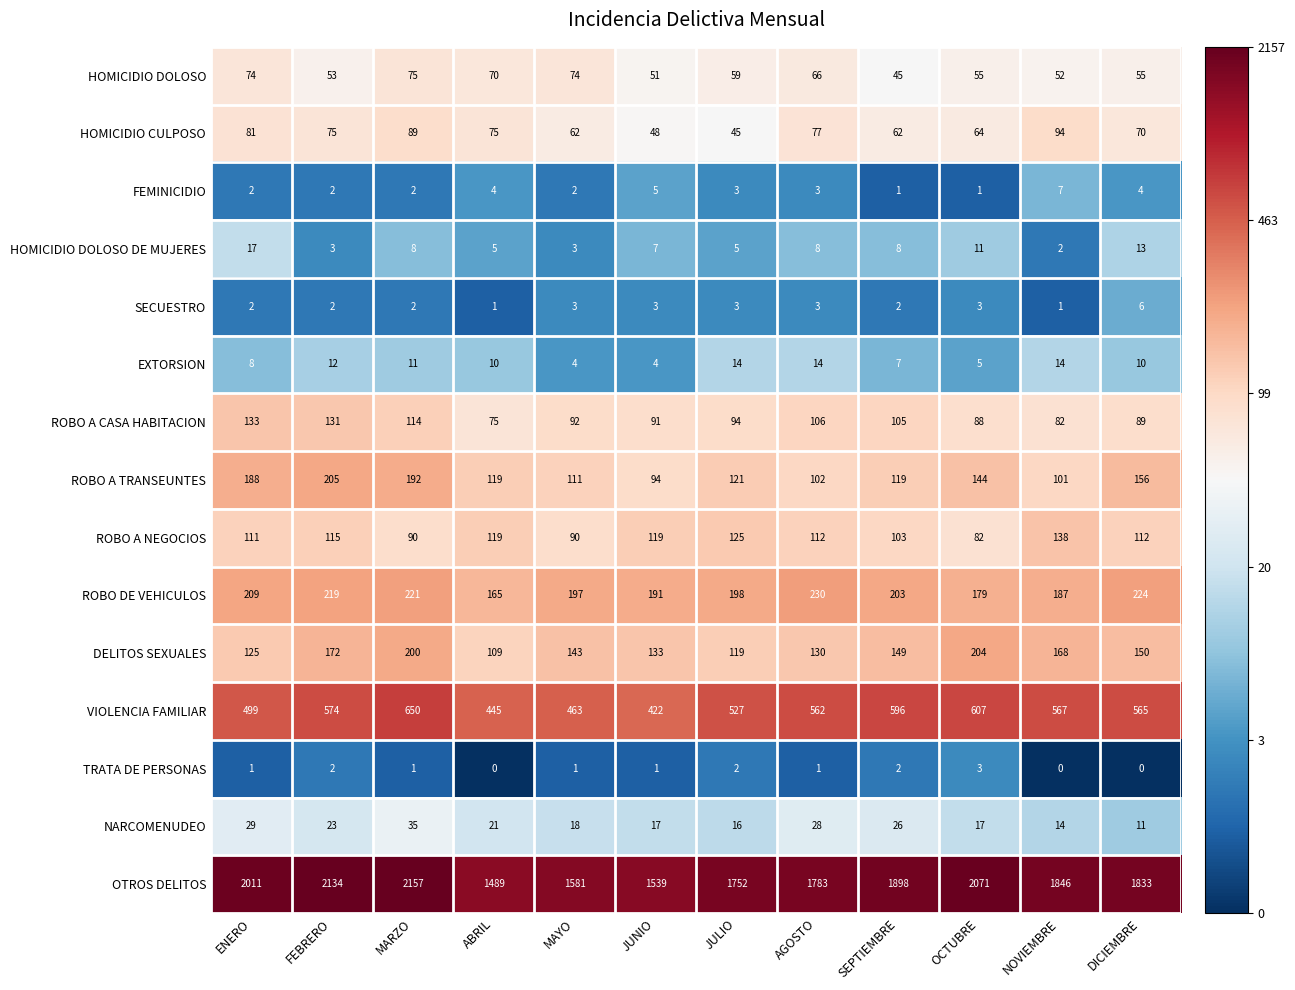

Count the EXTORSION values in the range 7 to 14.

9